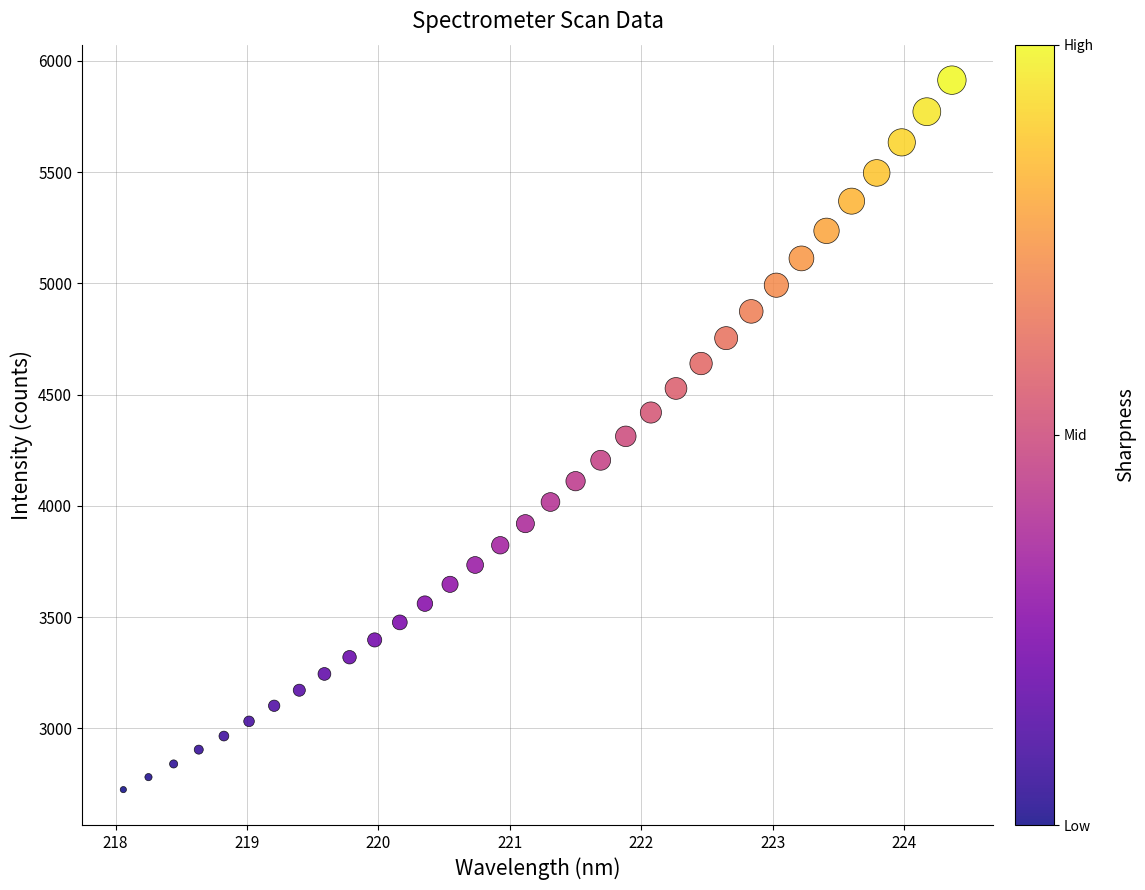

What is the range of Y values (max minus min)?

3188.9